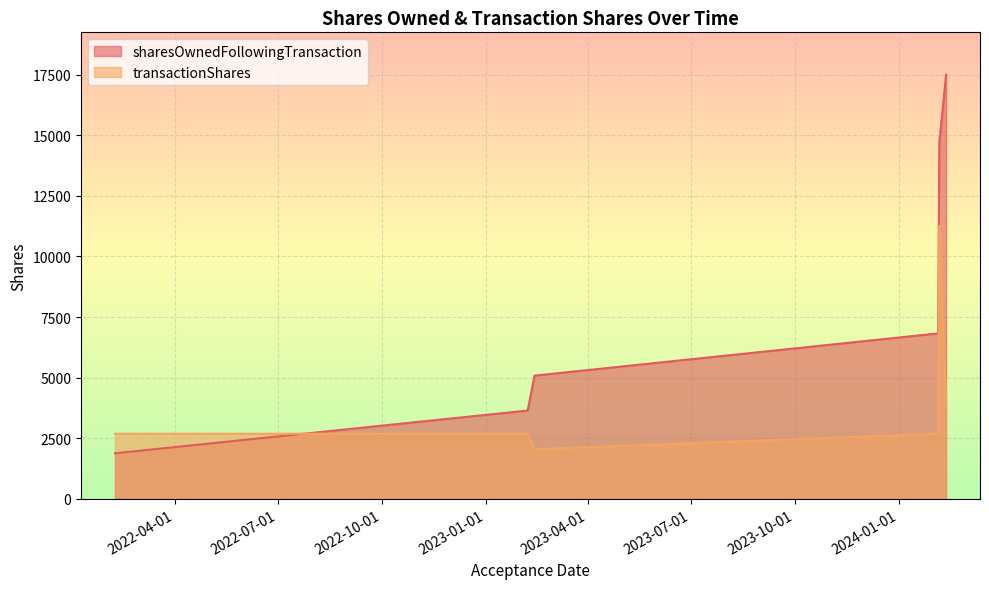

What is the average value of the transactionShares series?

4228